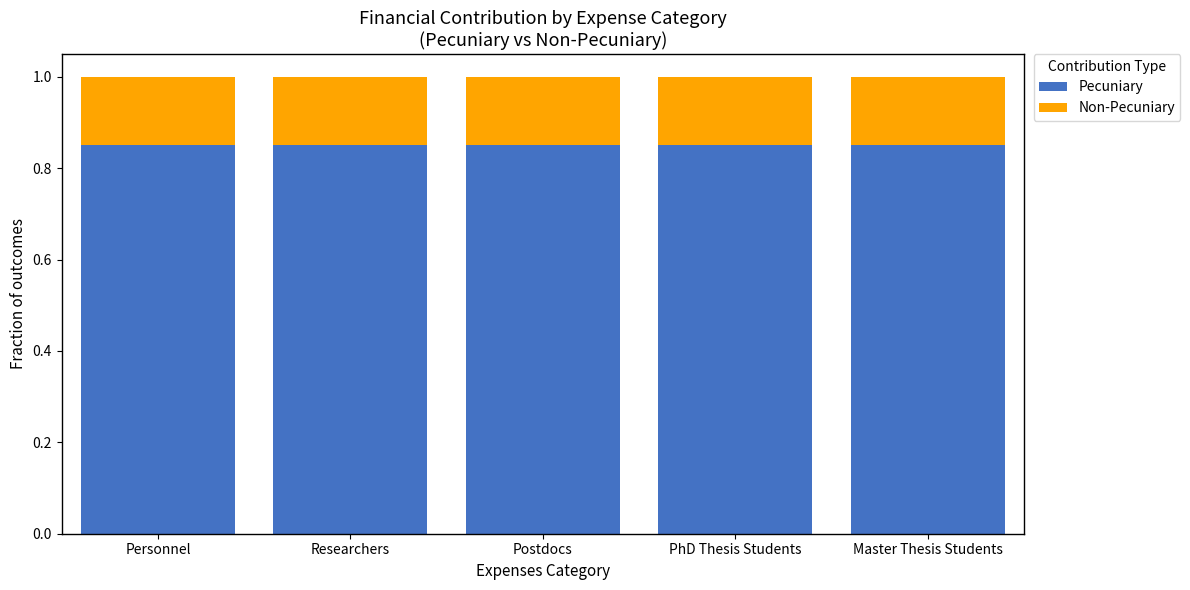

The value of Pecuniary at Researchers is 1.1. True or false?

False